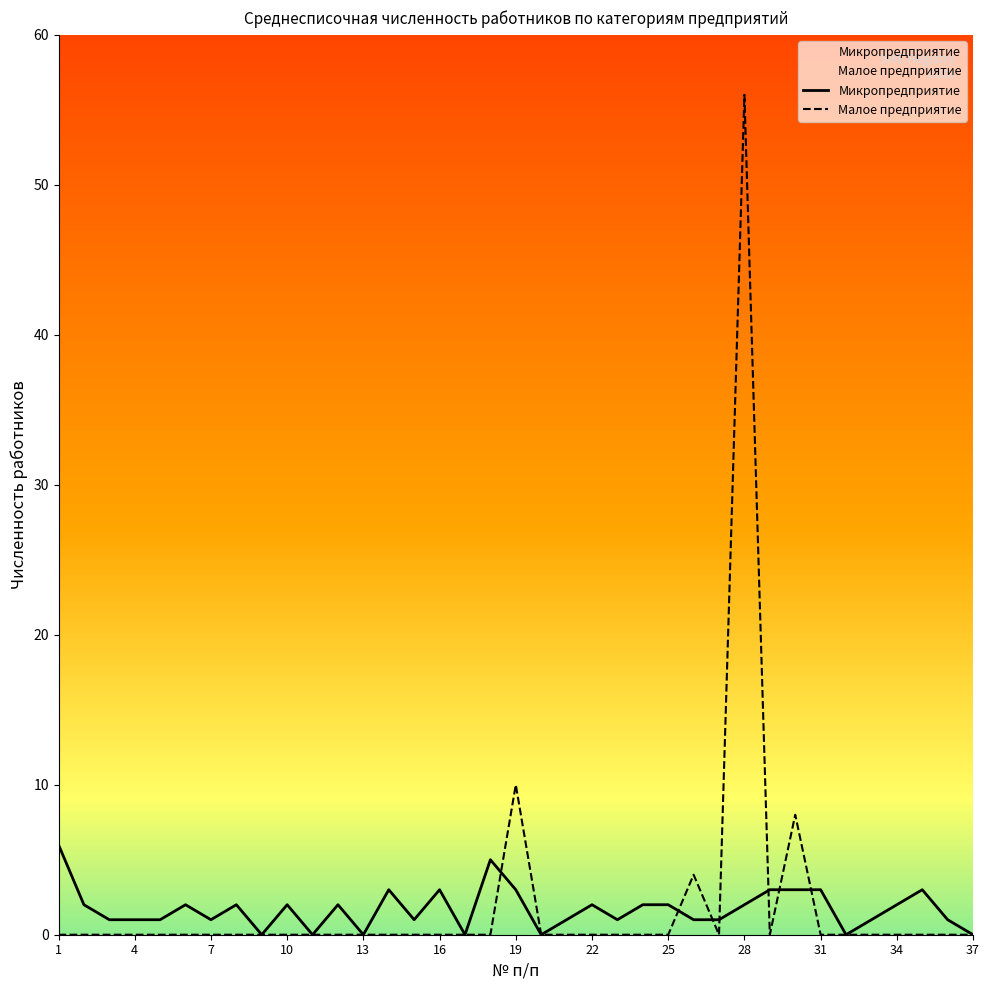

The value of Микропредприятие at 34 is 2. True or false?

True